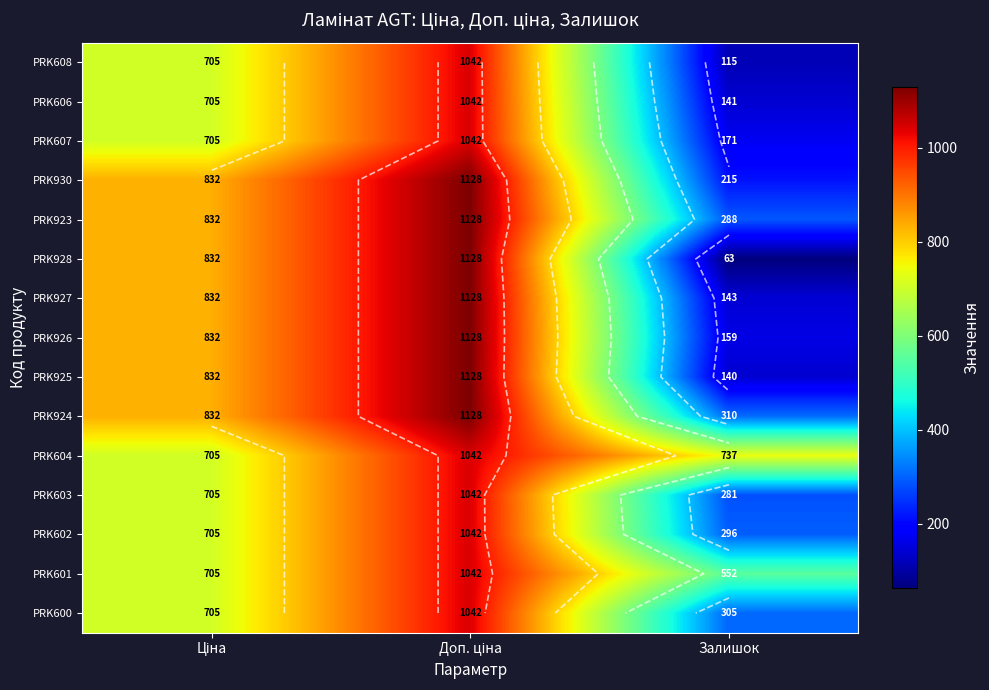

List the labels in order of PRK925 value, smallest first.

Залишок, Ціна, Доп. ціна